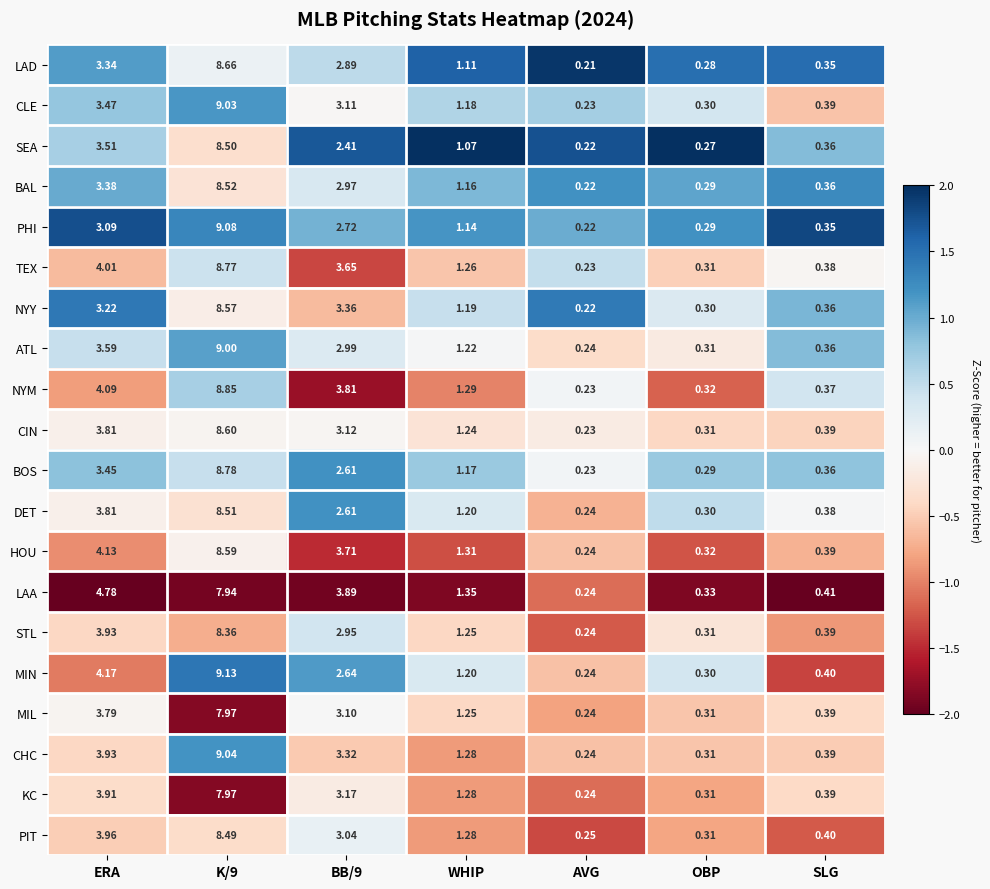

At how many categories does at least one series exceed 0?

7